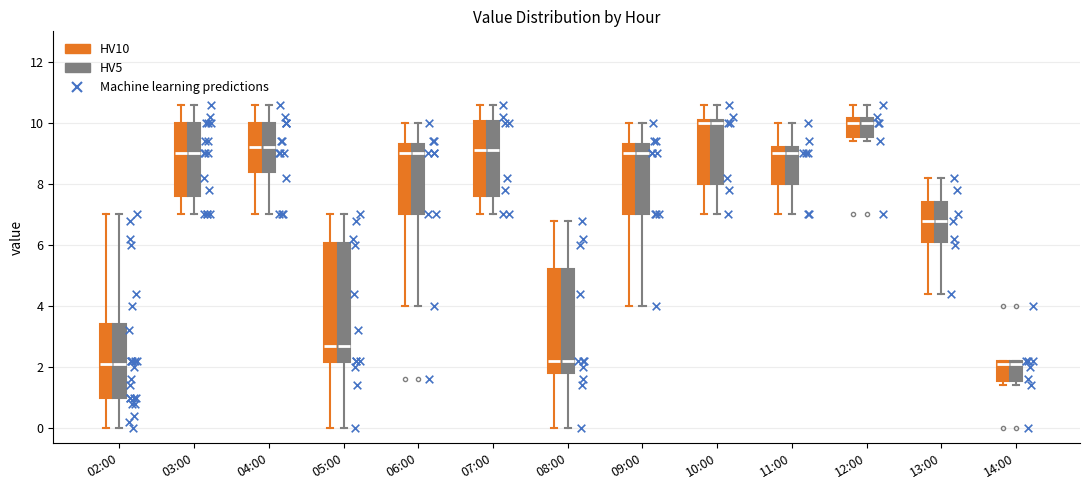

Reading left to right, transcribe this box plot: for each box, give where its median line is, the range the box spans, and where its two whiskers end, as read against the y-axis. The values are not printed on the chart, so give them approximately, as read against the axis.

02:00 (HV10): median 2.2, box 1.0 to 3.4, whiskers 0.0 to 7.0
02:00 (HV5): median 2.2, box 1.0 to 3.4, whiskers 0.0 to 7.0
03:00 (HV10): median 9.0, box 7.6 to 10.0, whiskers 7.0 to 10.6
03:00 (HV5): median 9.0, box 7.6 to 10.0, whiskers 7.0 to 10.6
04:00 (HV10): median 9.2, box 8.4 to 10.0, whiskers 7.0 to 10.6
04:00 (HV5): median 9.2, box 8.4 to 10.0, whiskers 7.0 to 10.6
05:00 (HV10): median 2.8, box 2.2 to 6.0, whiskers 0.0 to 7.0
05:00 (HV5): median 2.8, box 2.2 to 6.0, whiskers 0.0 to 7.0
06:00 (HV10): median 9.0, box 7.0 to 9.4, whiskers 4.0 to 10.0
06:00 (HV5): median 9.0, box 7.0 to 9.4, whiskers 4.0 to 10.0
07:00 (HV10): median 9.2, box 7.6 to 10.0, whiskers 7.0 to 10.6
07:00 (HV5): median 9.2, box 7.6 to 10.0, whiskers 7.0 to 10.6
08:00 (HV10): median 2.2, box 1.8 to 5.2, whiskers 0.0 to 6.8
08:00 (HV5): median 2.2, box 1.8 to 5.2, whiskers 0.0 to 6.8
09:00 (HV10): median 9.0, box 7.0 to 9.4, whiskers 4.0 to 10.0
09:00 (HV5): median 9.0, box 7.0 to 9.4, whiskers 4.0 to 10.0
10:00 (HV10): median 10.0, box 8.0 to 10.2, whiskers 7.0 to 10.6
10:00 (HV5): median 10.0, box 8.0 to 10.2, whiskers 7.0 to 10.6
11:00 (HV10): median 9.0, box 8.0 to 9.2, whiskers 7.0 to 10.0
11:00 (HV5): median 9.0, box 8.0 to 9.2, whiskers 7.0 to 10.0
12:00 (HV10): median 10.0, box 9.6 to 10.2, whiskers 9.4 to 10.6
12:00 (HV5): median 10.0, box 9.6 to 10.2, whiskers 9.4 to 10.6
13:00 (HV10): median 6.8, box 6.2 to 7.4, whiskers 4.4 to 8.2
13:00 (HV5): median 6.8, box 6.2 to 7.4, whiskers 4.4 to 8.2
14:00 (HV10): median 2.2 (just below the box's upper edge), box 1.6 to 2.2, whiskers 1.4 to 2.2
14:00 (HV5): median 2.2 (just below the box's upper edge), box 1.6 to 2.2, whiskers 1.4 to 2.2